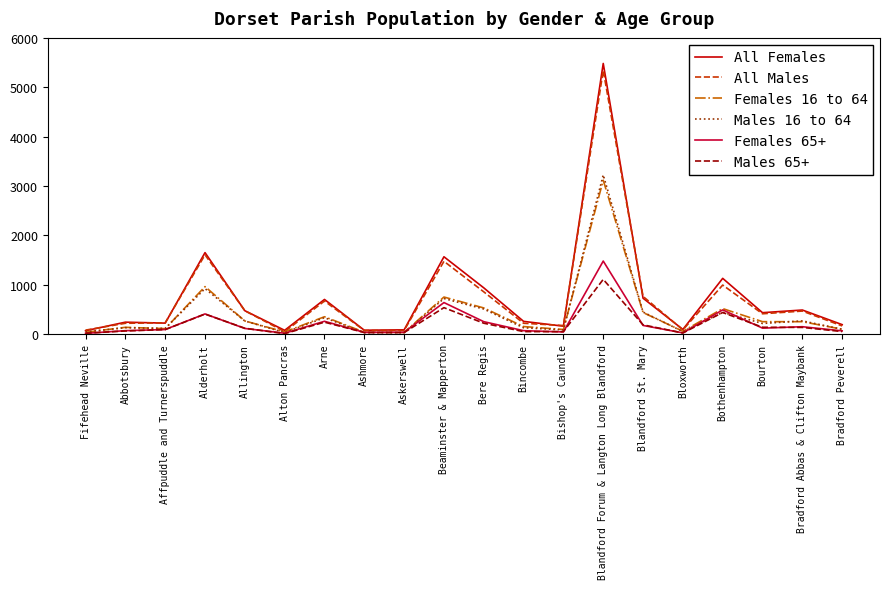

Which series has the widest spread of values?

All Females